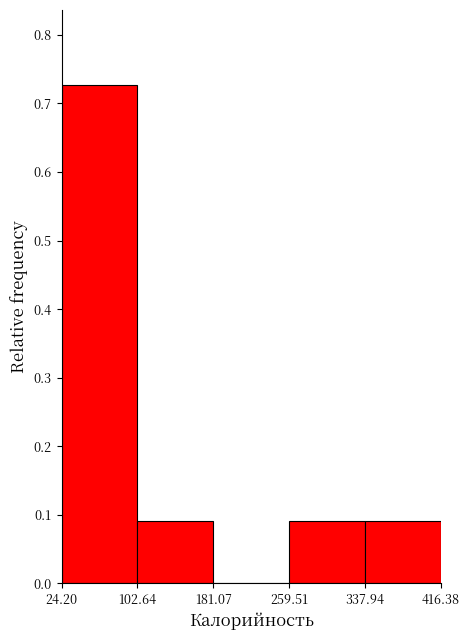

What is the height of the bar covering 259.51 to 337.94 on the x-axis? The values are not printed on the chart, so give them approximately, as read against the axis.

0.09